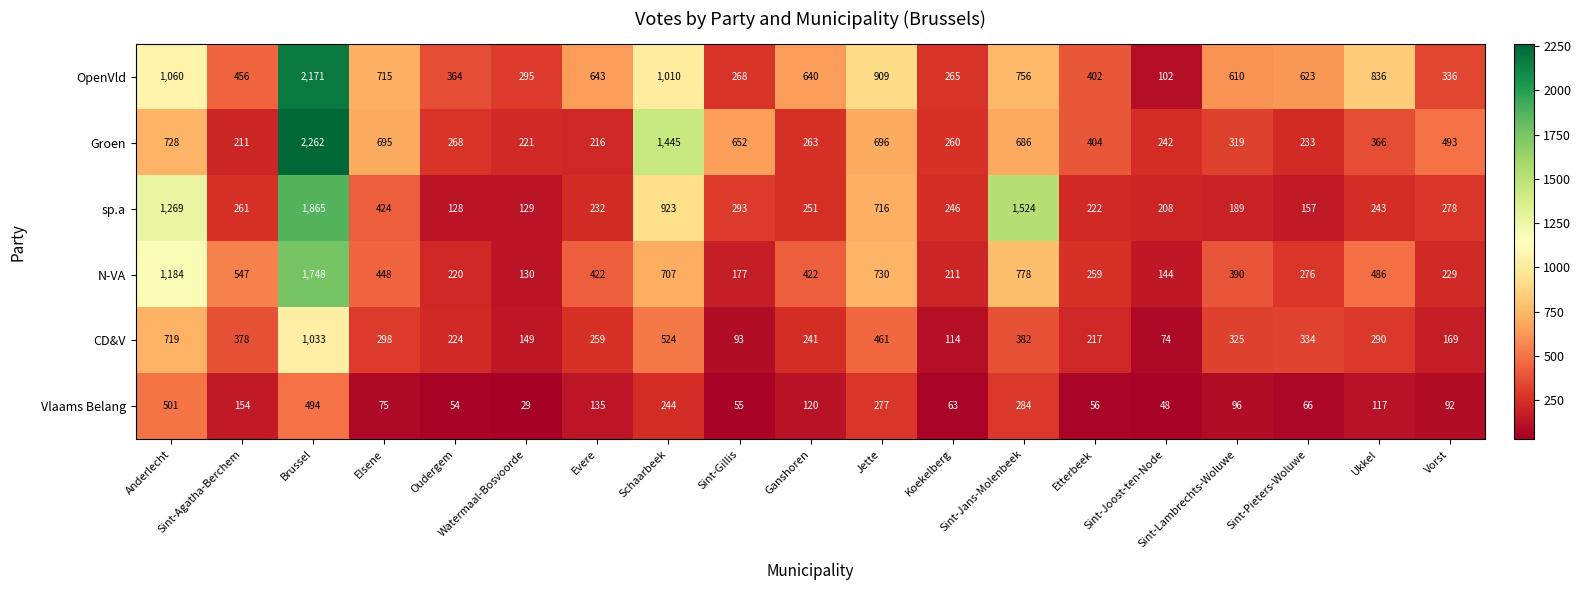

Which series has the largest total across all categories?

OpenVld